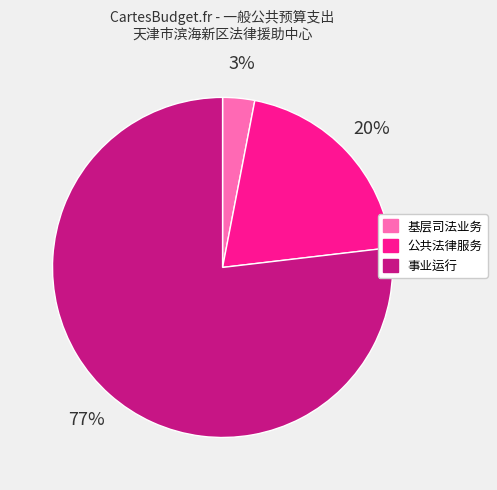

Do 基层司法业务 and 事业运行 together represent more than half of the pie?

Yes